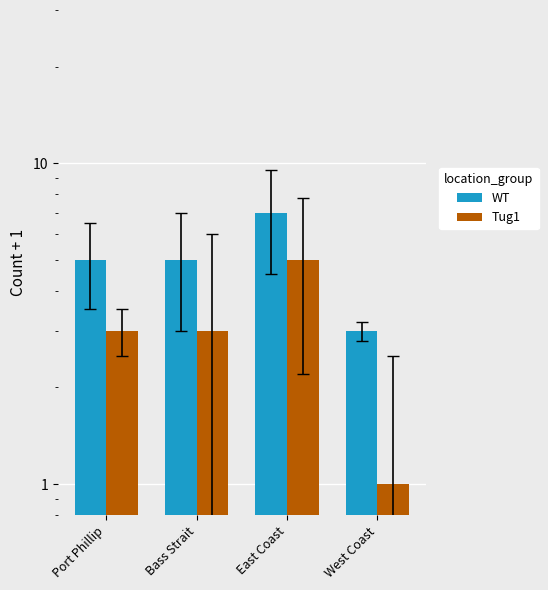

What is the difference between the WT values at East Coast and Bass Strait?

2